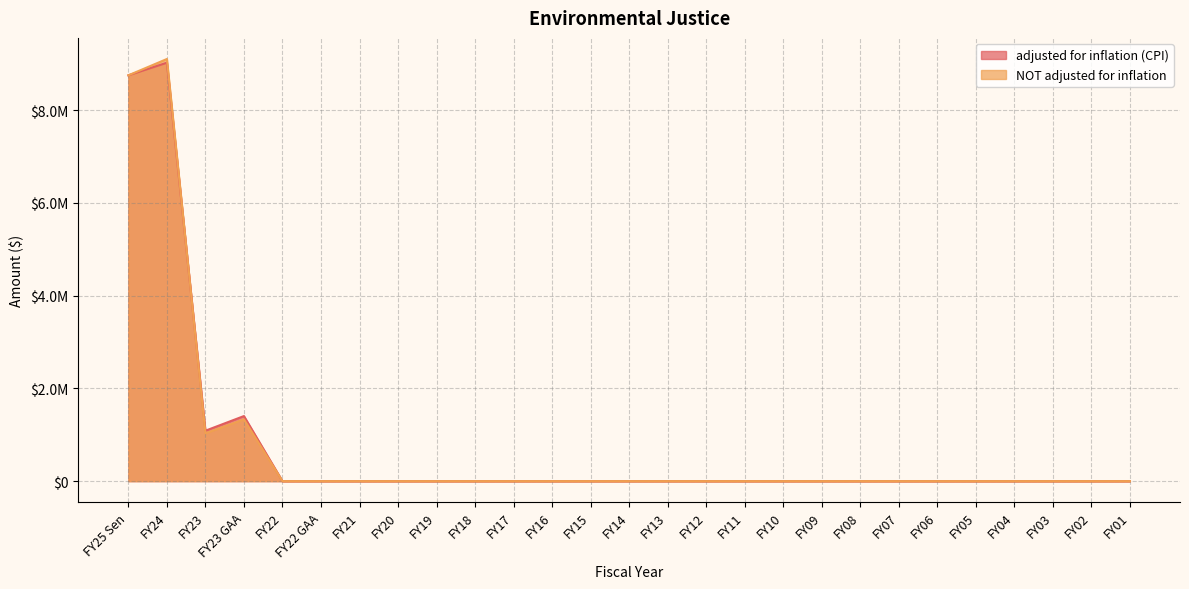

At FY02, list the series in order from largest to smallest.

adjusted for inflation (CPI), NOT adjusted for inflation